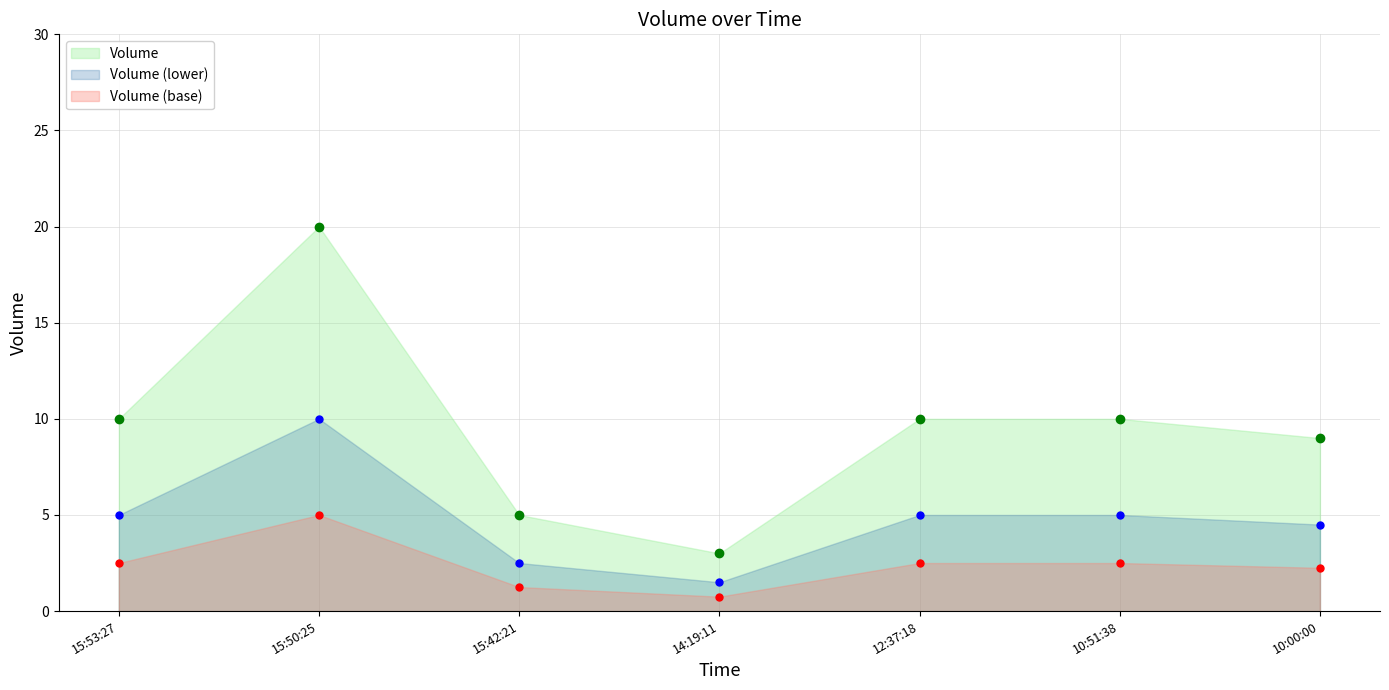

What is the difference between the second highest and second lowest values?

5